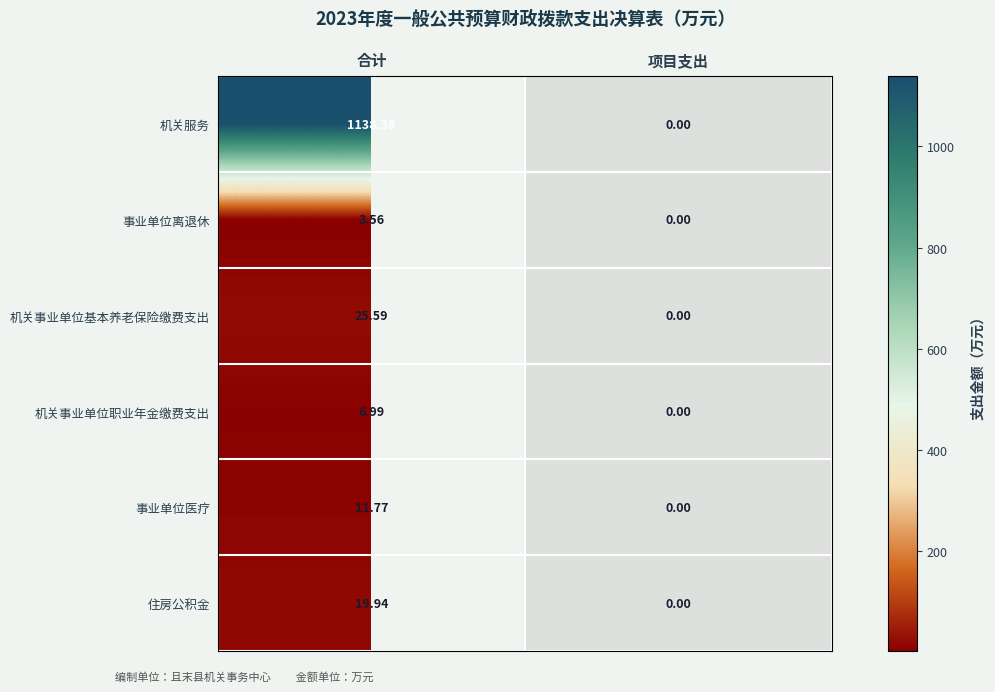

What is the difference between the 机关事业单位职业年金缴费支出 values at 项目支出 and 合计?

7.0